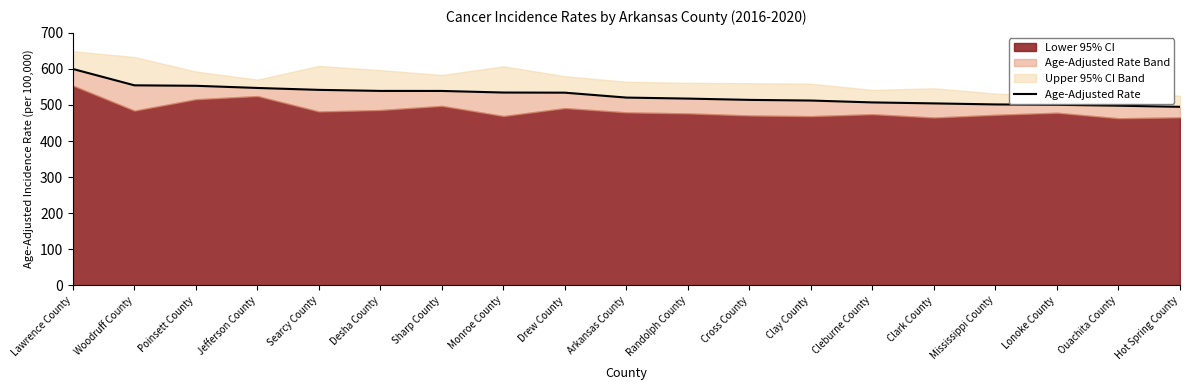

Approximately how many times larger is the value at Jefferson County compared to Hot Spring County?

1.1